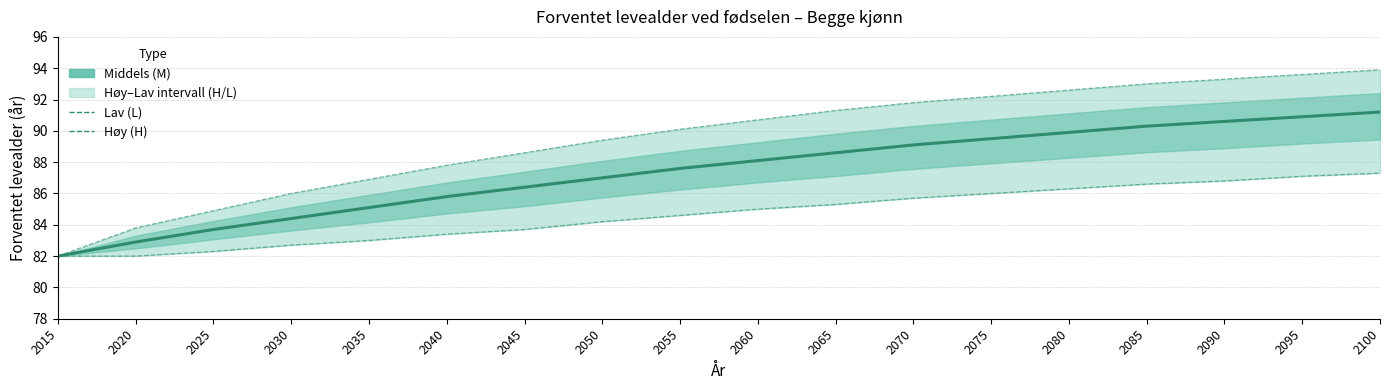

How many values in the Høy levealder - Begge kjønn series exceed 90?

10